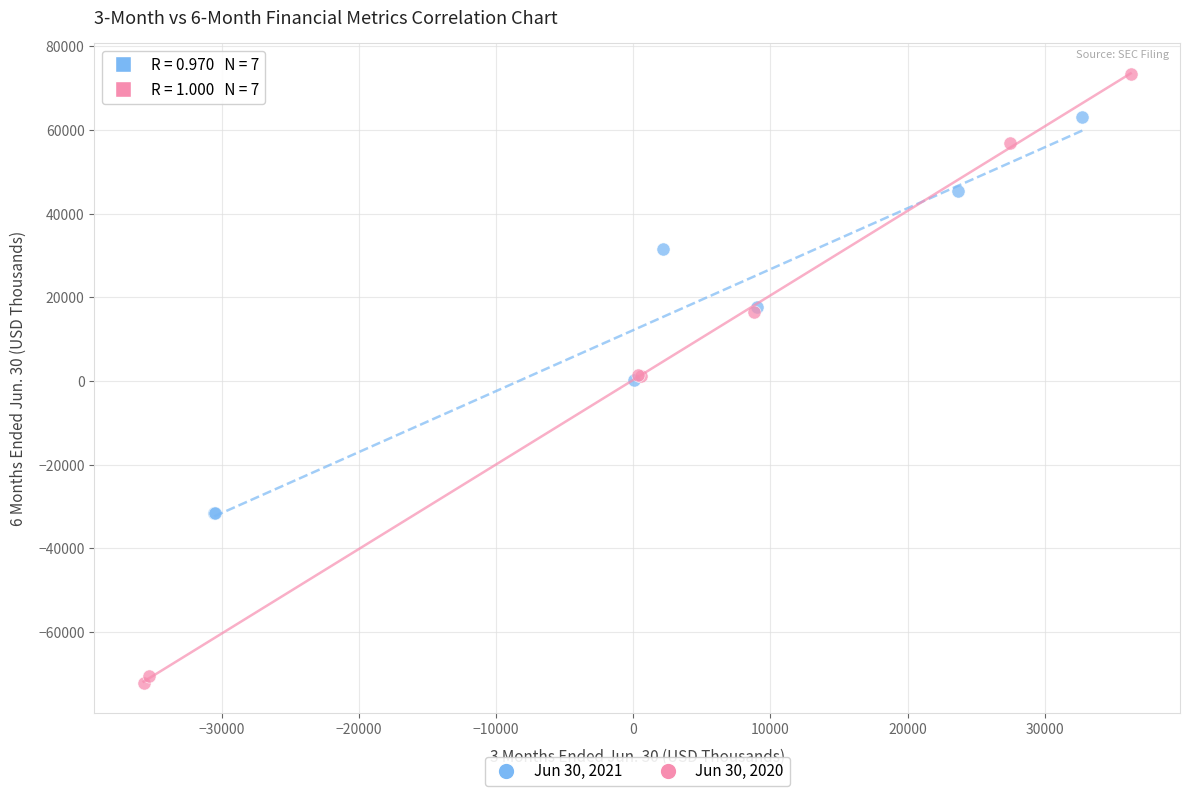

Which series has the widest spread of Y values?

Jun 30, 2020